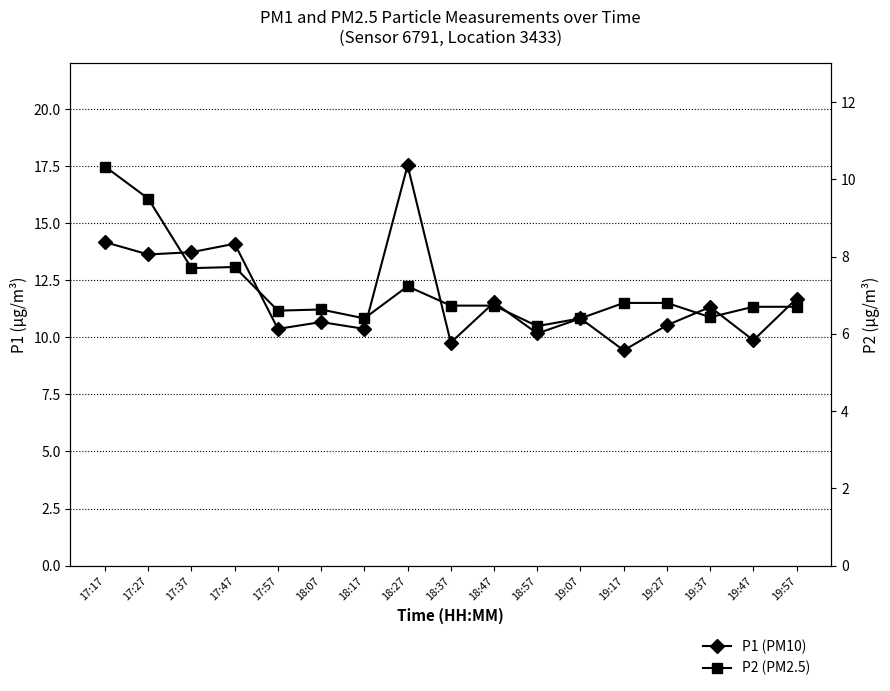

True or false: P1 and P2 intersect in this chart.

False